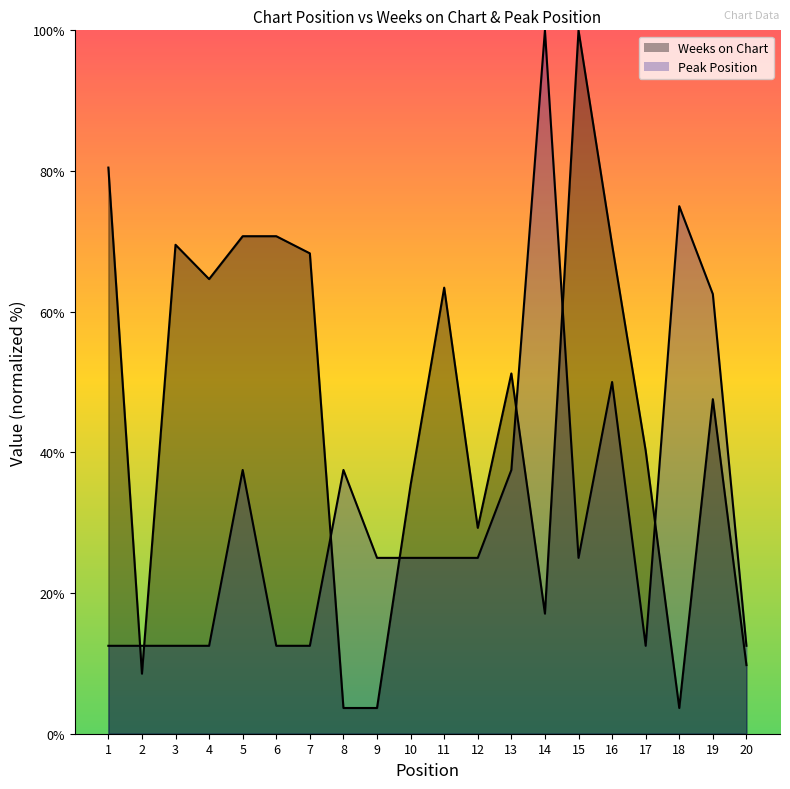

Is it true that Weeks on Chart equals 21.2 at 16?

False